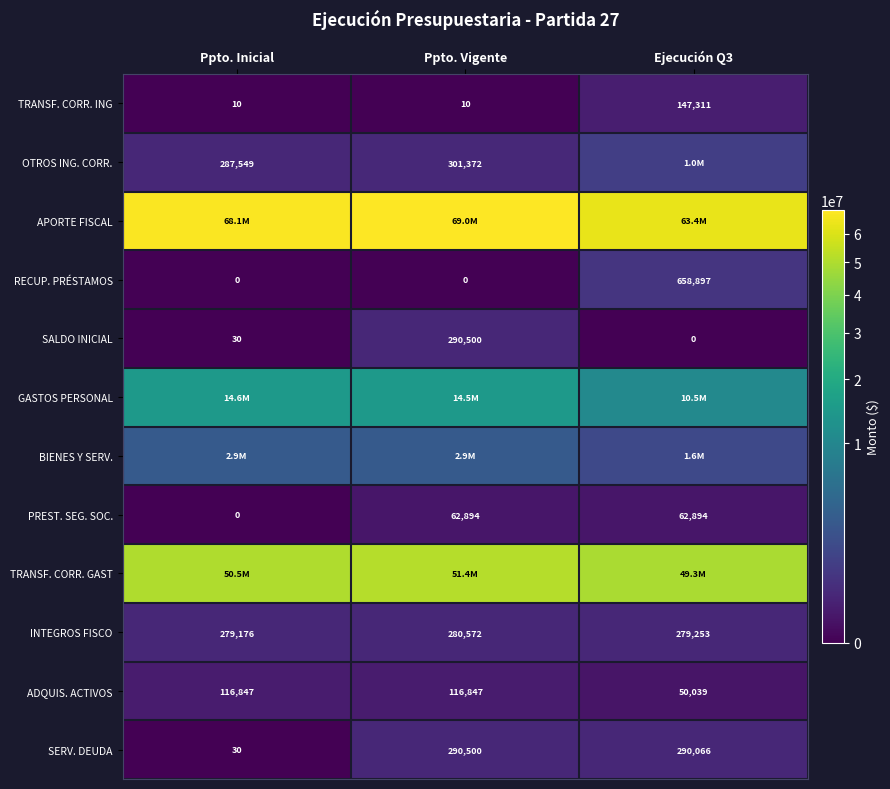

At which label does INTEGROS FISCO first exceed 279253?

Ppto. Vigente